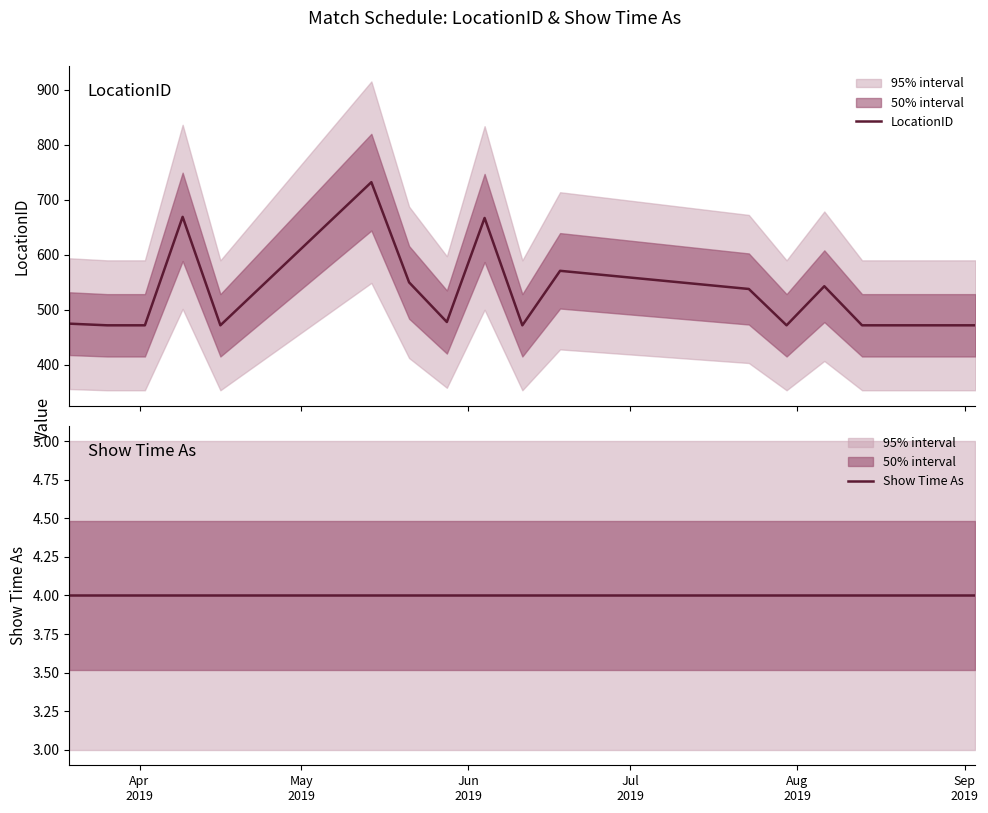

What is the average value of the LocationID series?

526